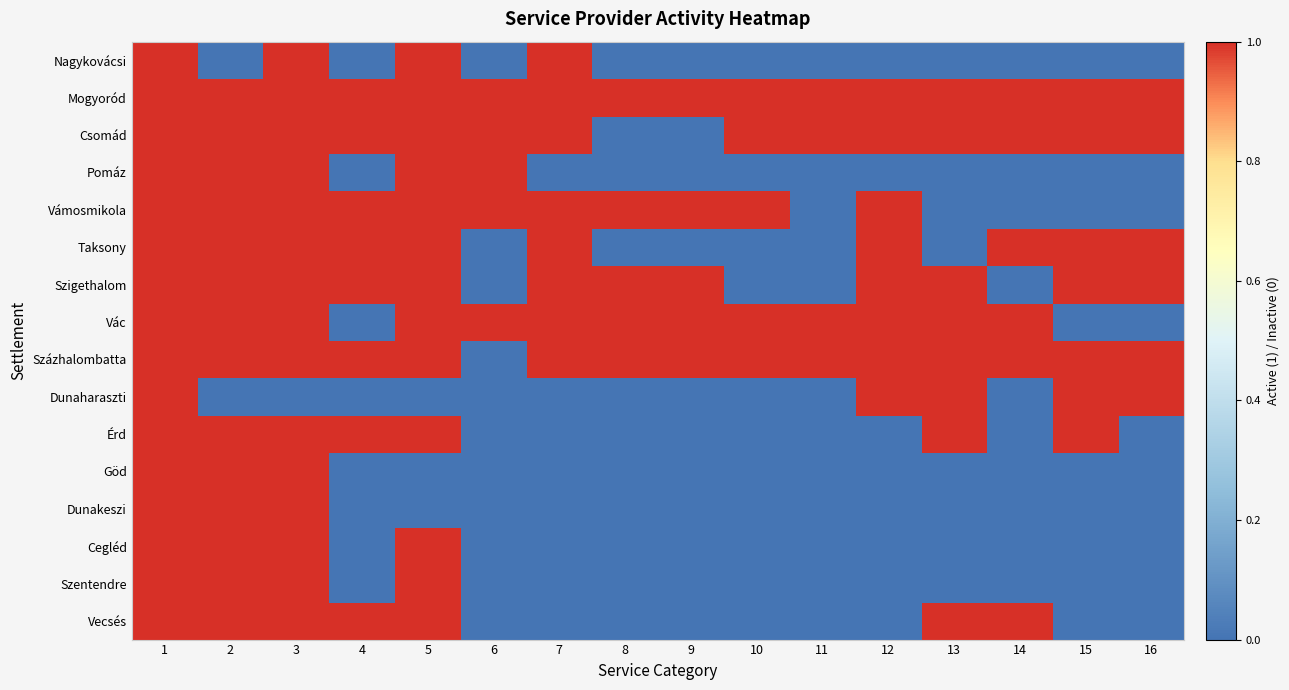

At how many categories does at least one series exceed 0?

16